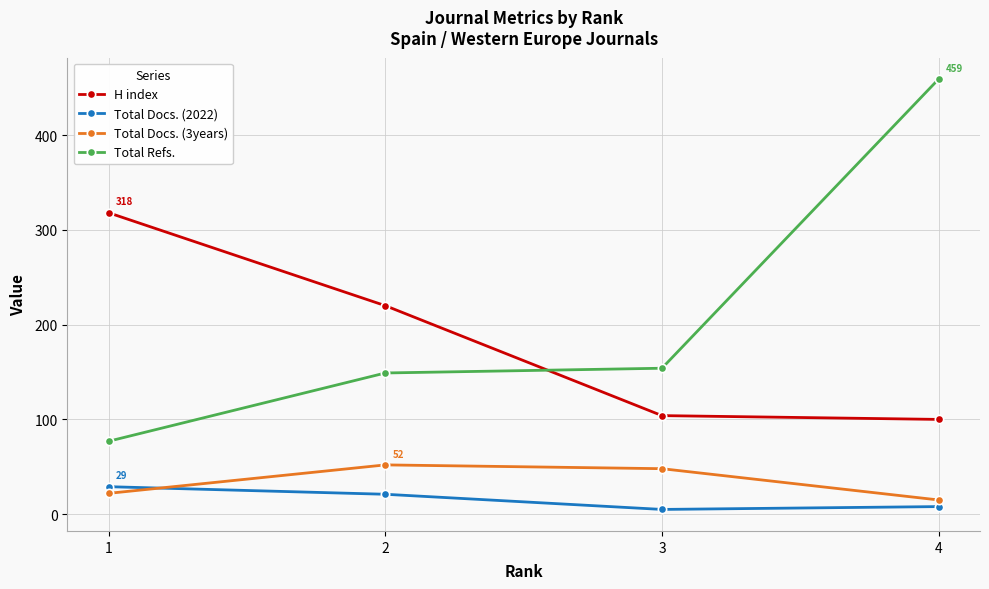

Which series has the largest range (max minus min)?

Total Refs.